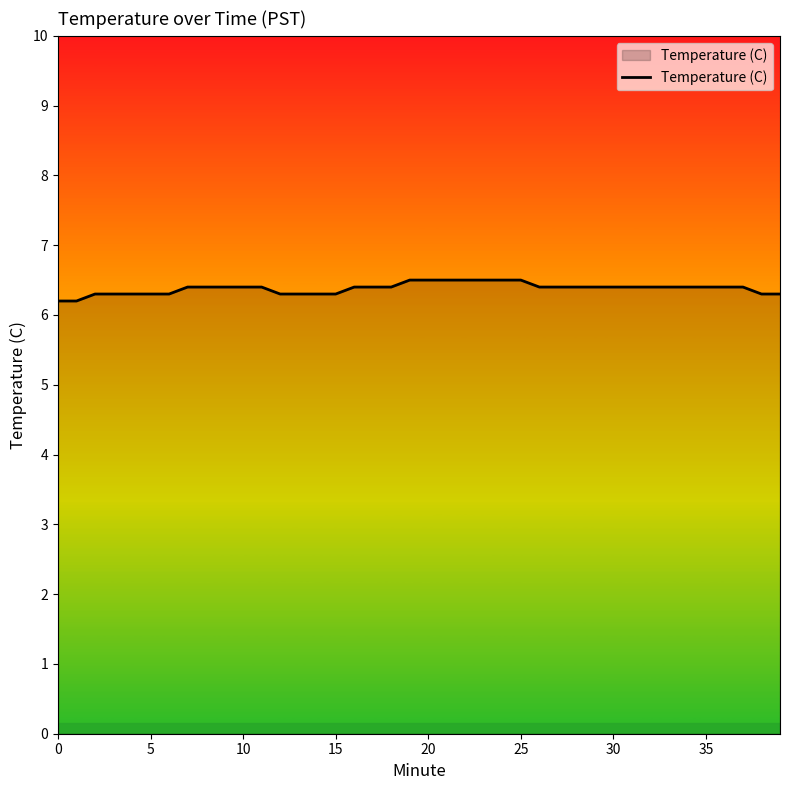

What is the difference between the maximum and minimum values?

0.3